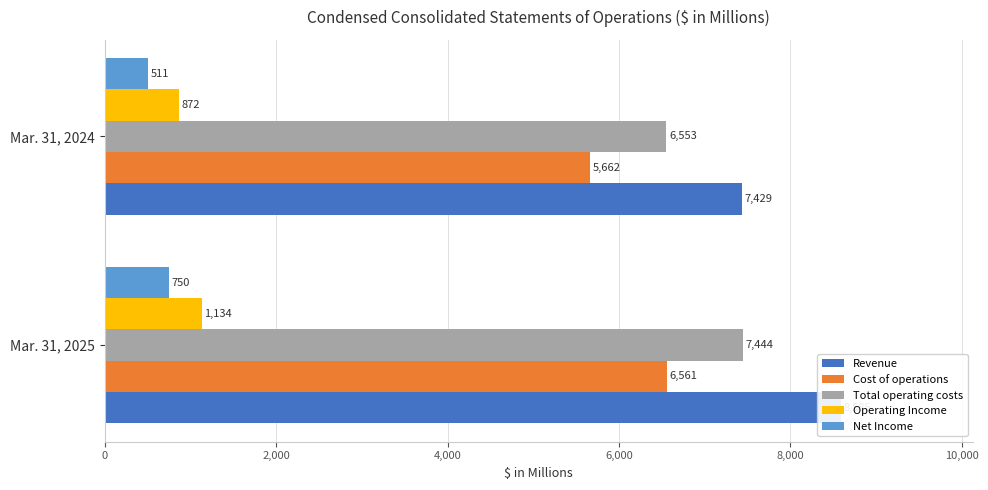

List the series in order of their peak value, lowest first.

Net Income, Operating Income, Cost of operations, Total operating costs, Revenue